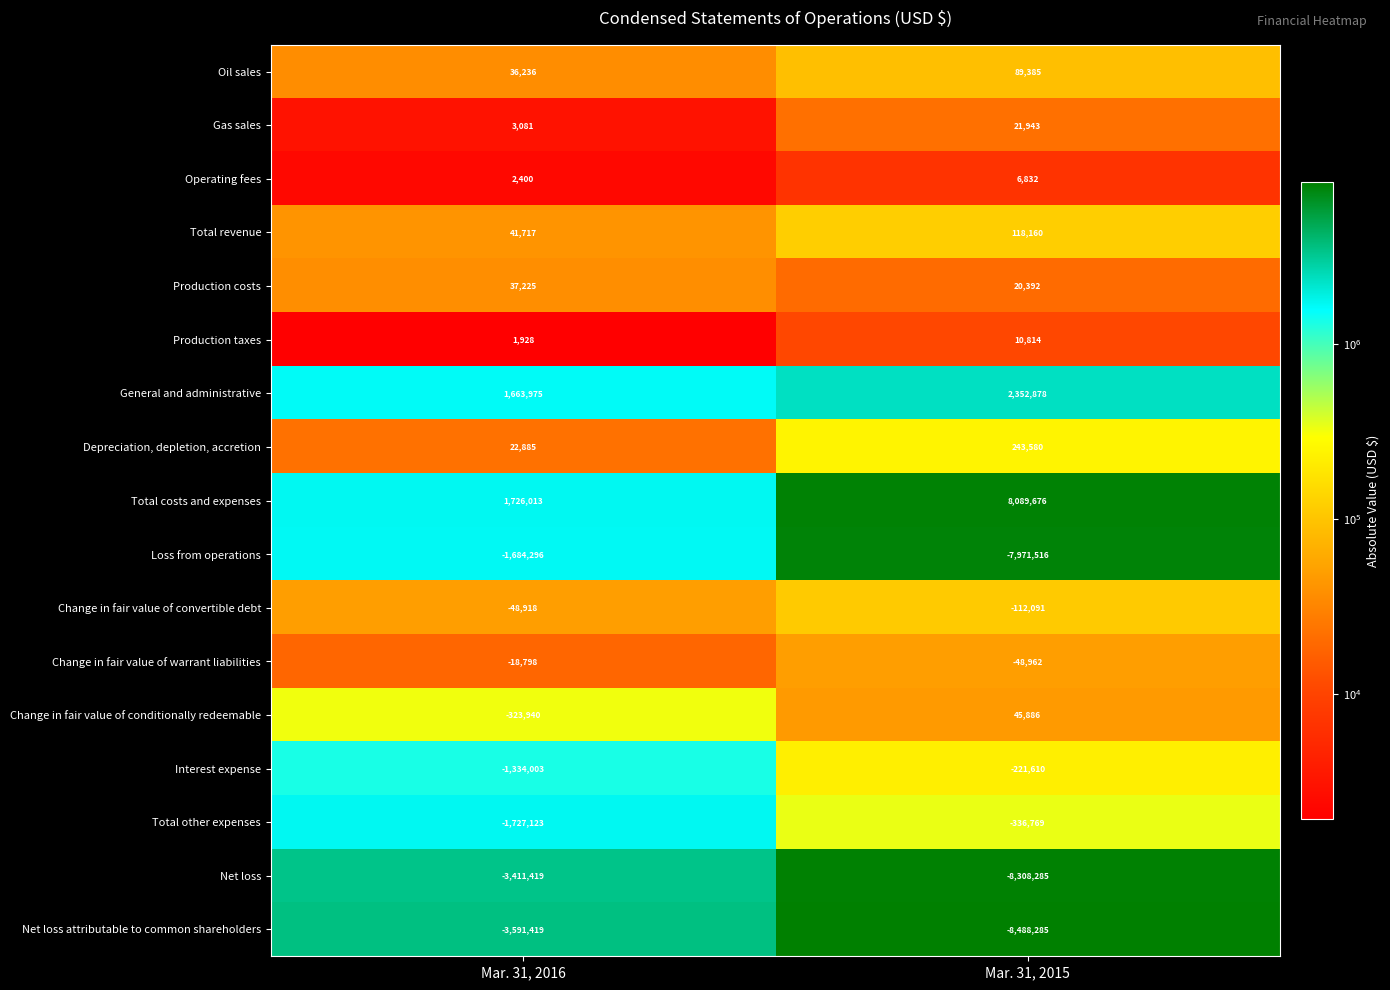

Rank the categories by Loss from operations value from highest to lowest.

Mar. 31, 2016, Mar. 31, 2015